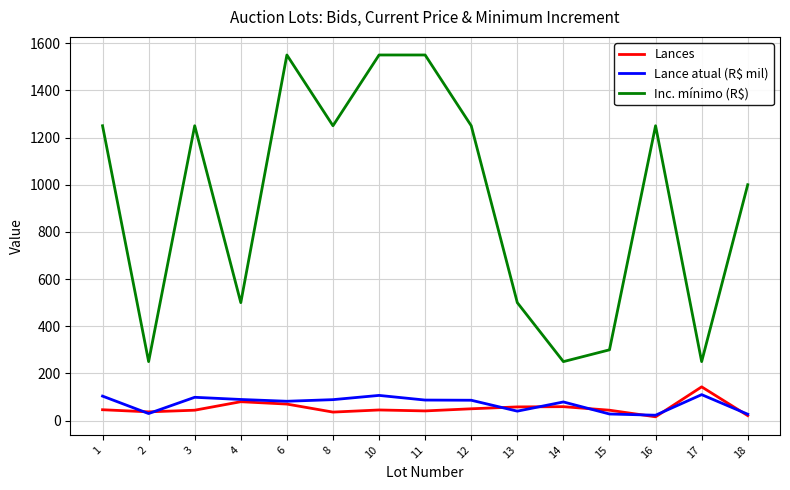

True or false: Inc. mínimo (R$) has a value of 1781.3 at 16.

False